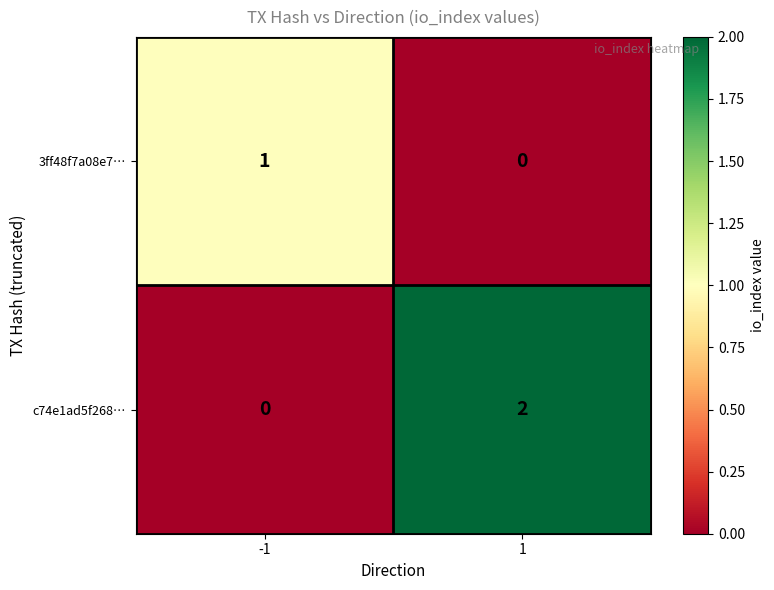

Which series has the largest total across all categories?

c74e1ad5f268…